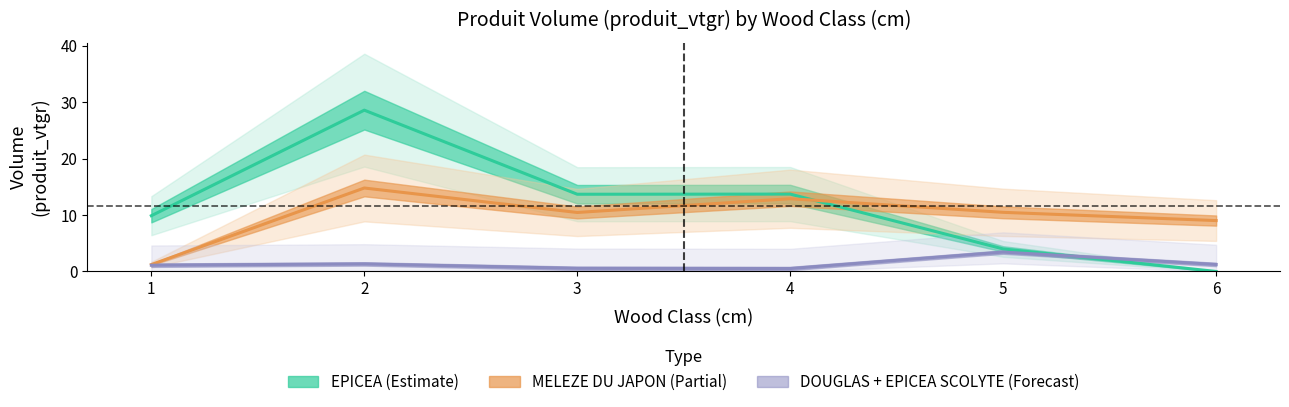

What is the value of the EPICEA point at the 5th from the left?

4.0